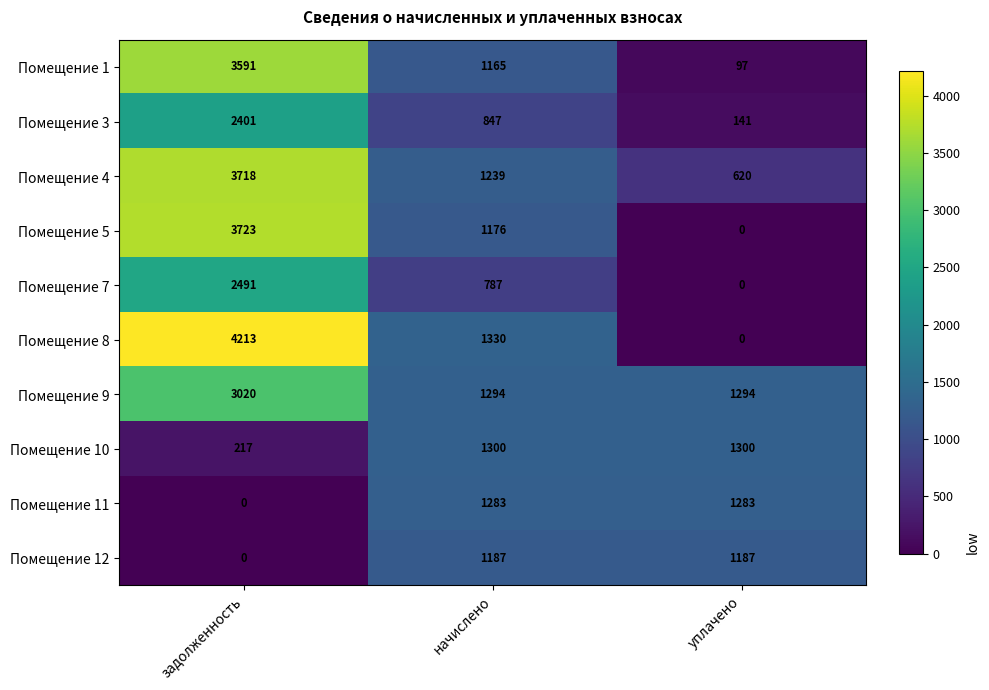

The value of Помещение 9 at уплачено is 1294. True or false?

True